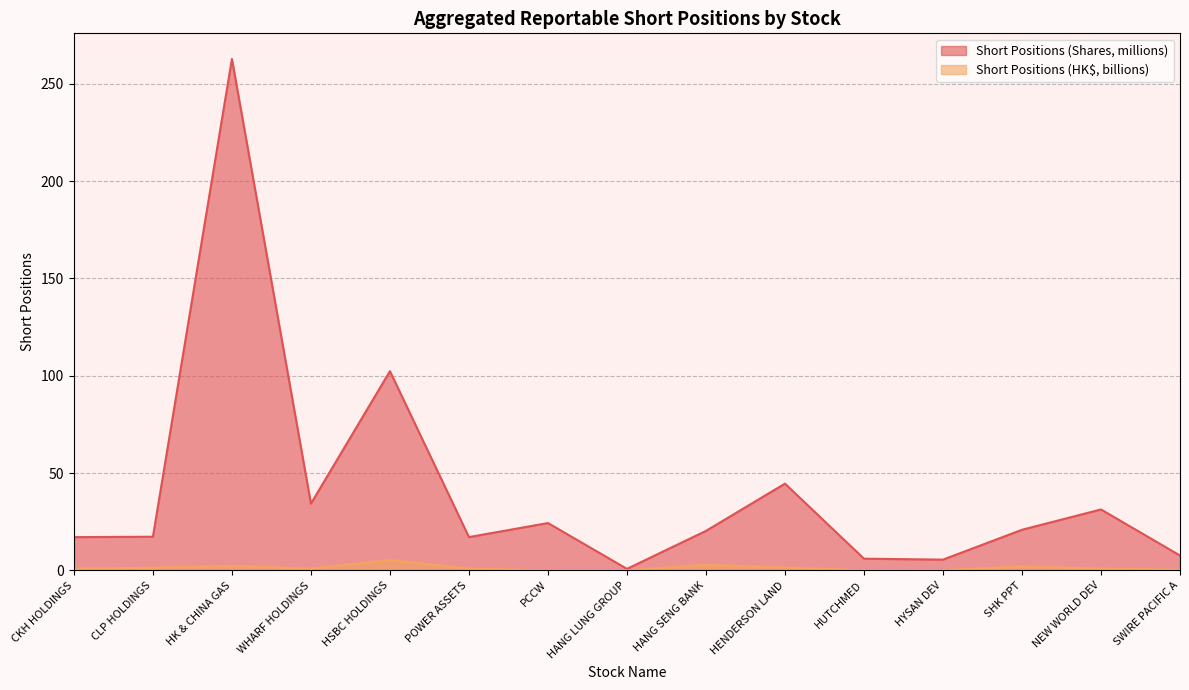

What is the sum of all Aggregated Reportable Short Positions (HK$) values?

19.7